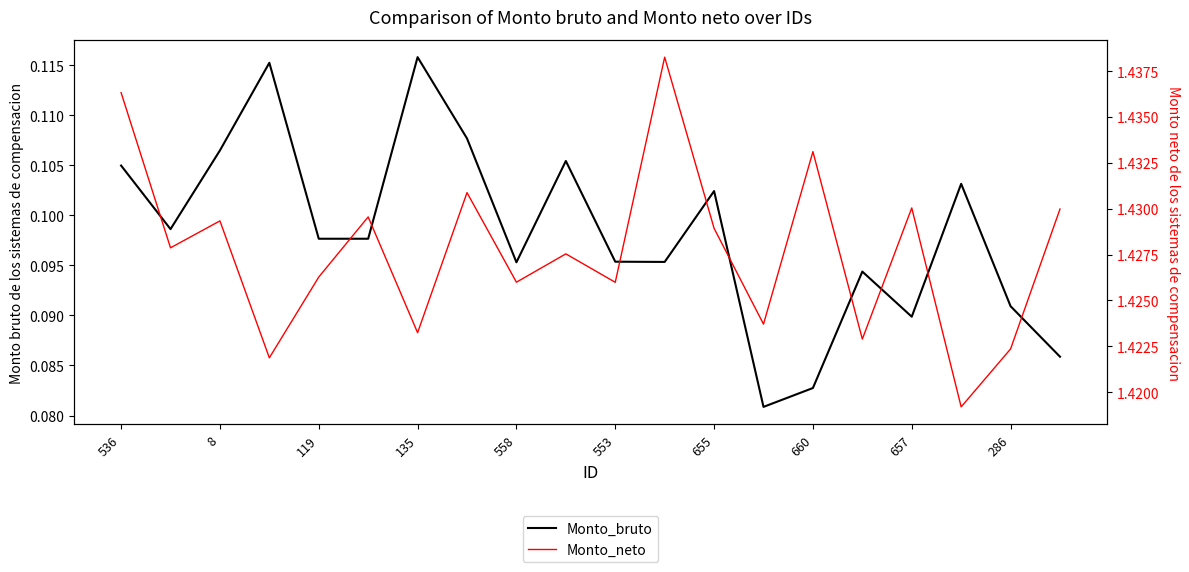

What is the label of the 15th point from the right?

553